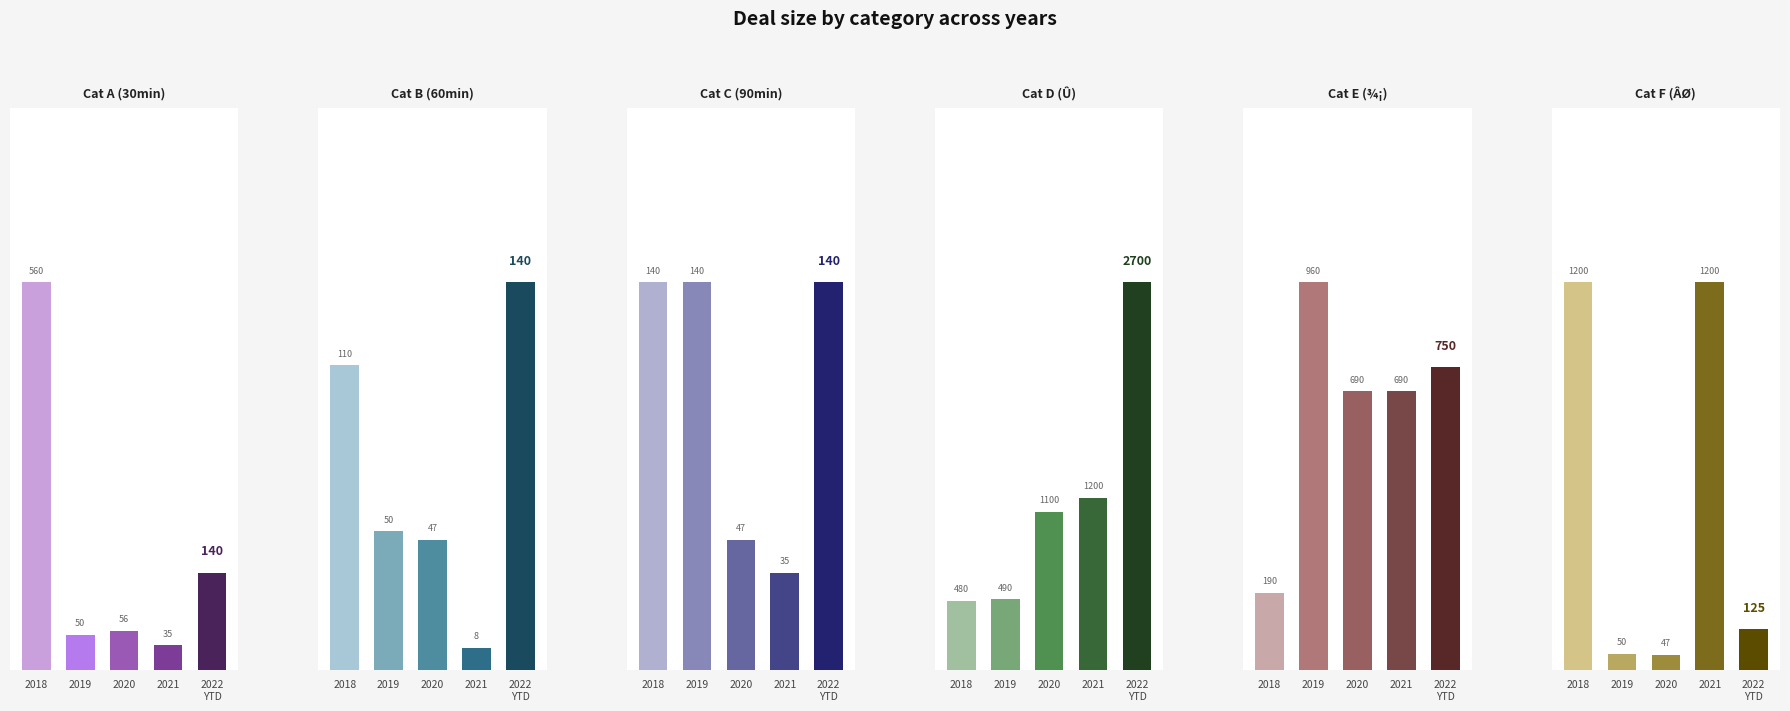

How many values in the Cat A (30min) series exceed 56?

2